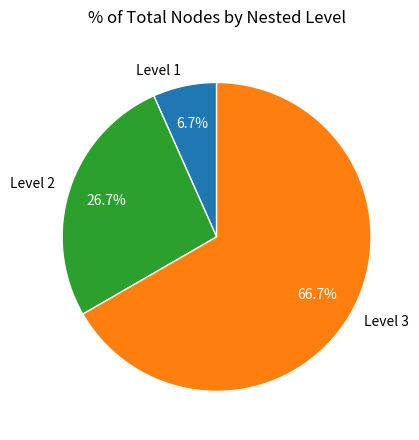

Which slice represents more than half of the pie?

Level 3